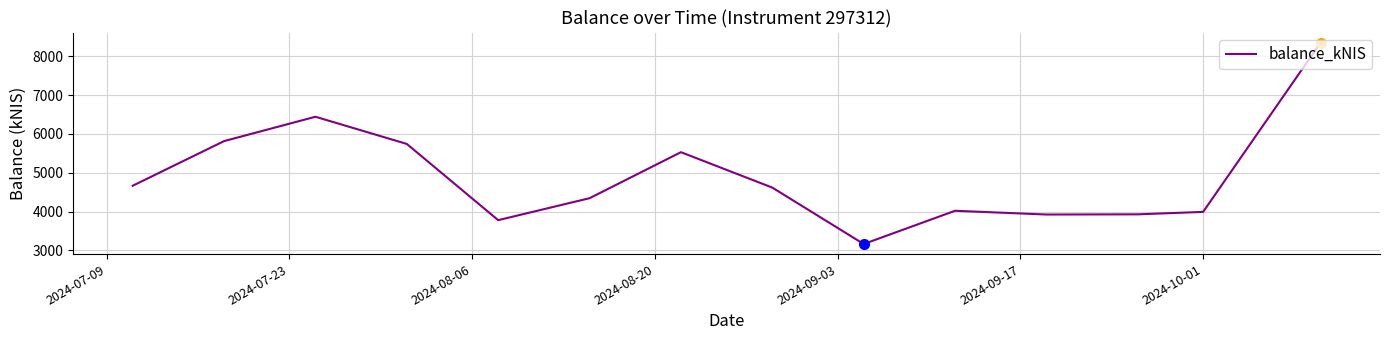

What is the maximum value shown in the chart?

8352.0